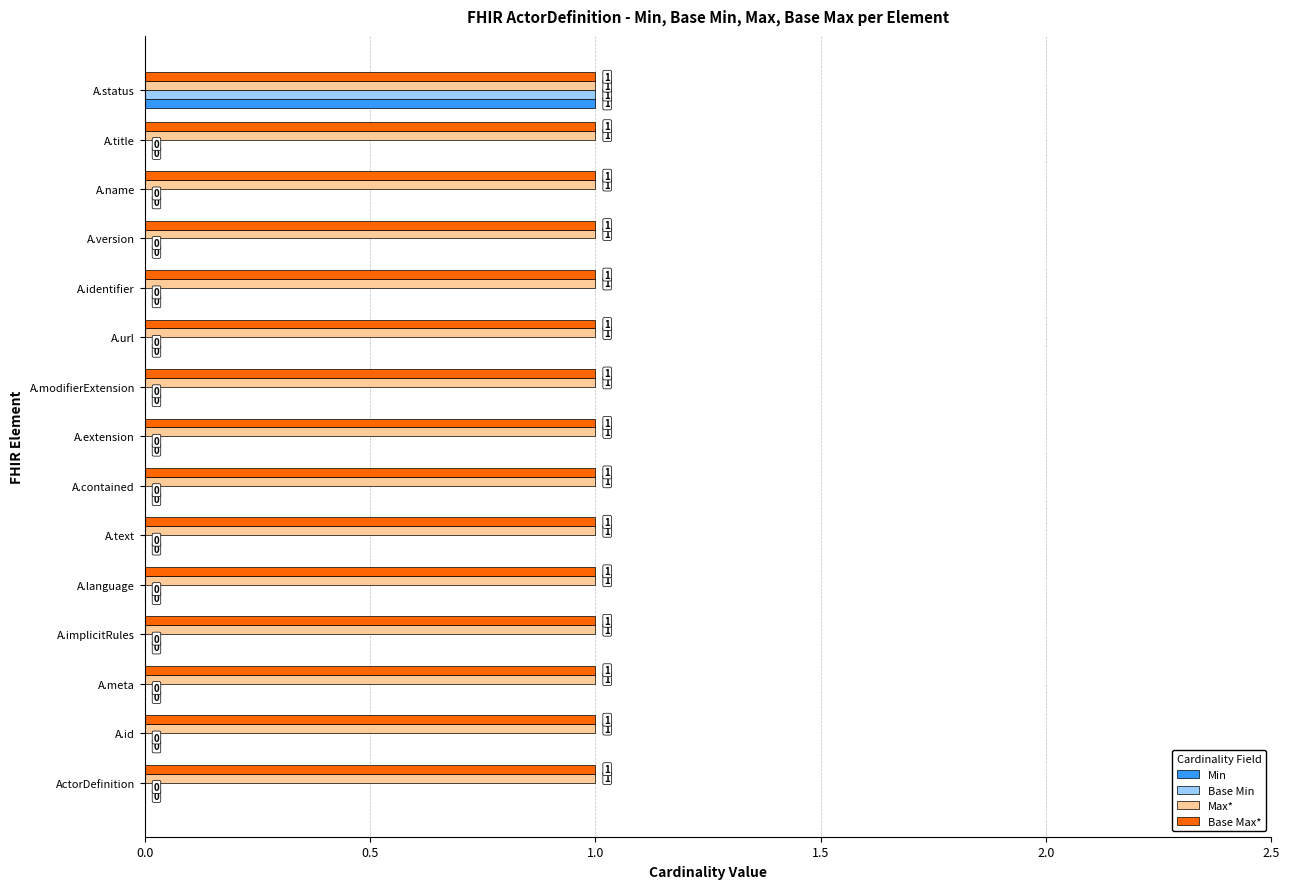

The value of Base Min at A.name is 0. True or false?

True